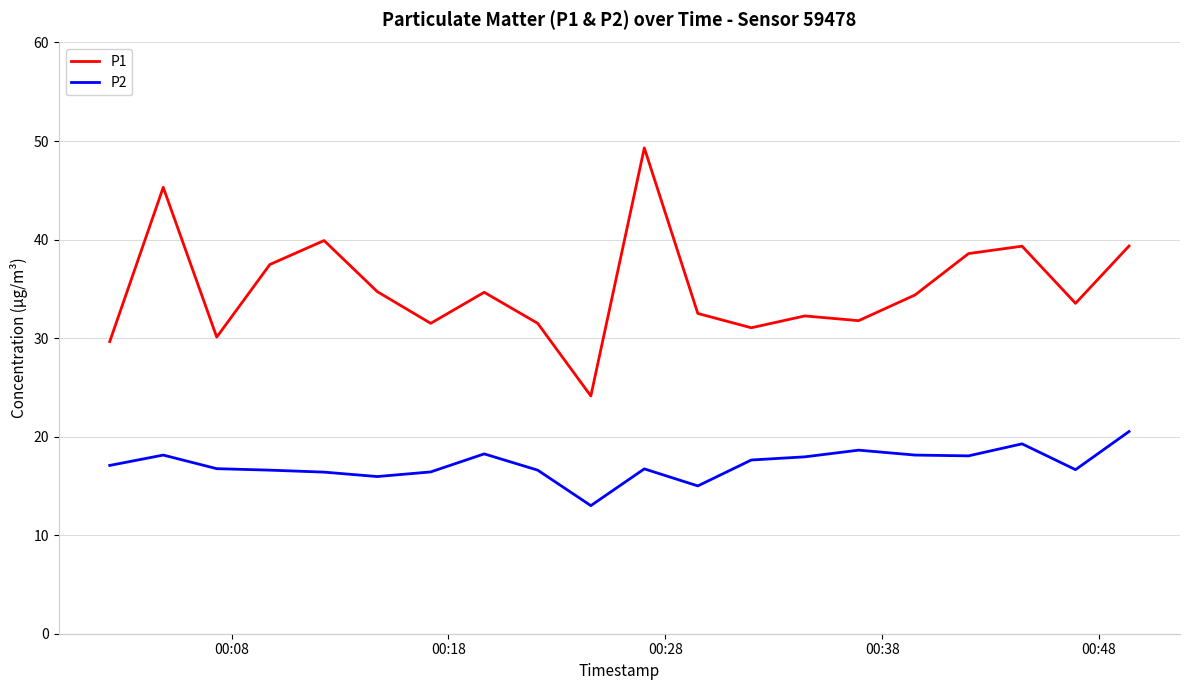

True or false: P2 and P1 cross at least once.

False